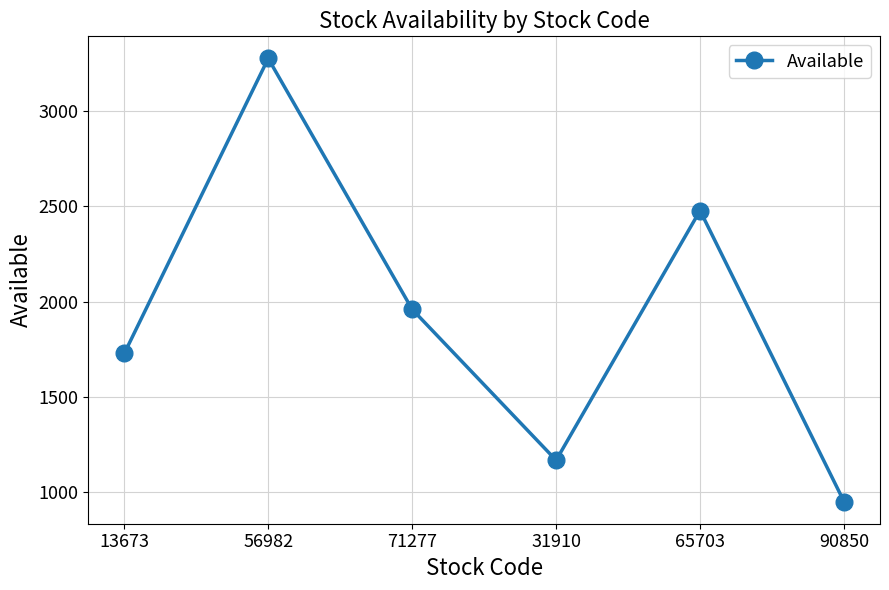

Which has a higher value, 65703 or 71277?

65703